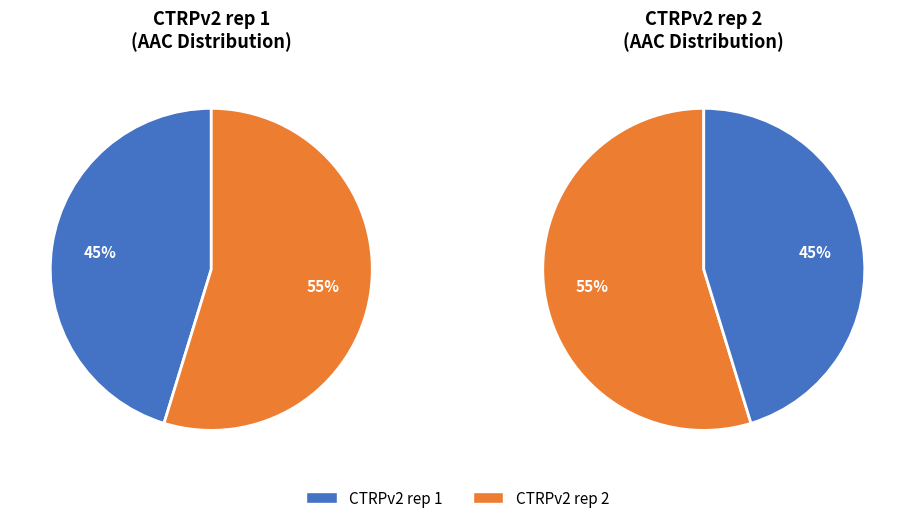

To the nearest percent, what percentage of the pie is CTRPv2 rep 1?

45%